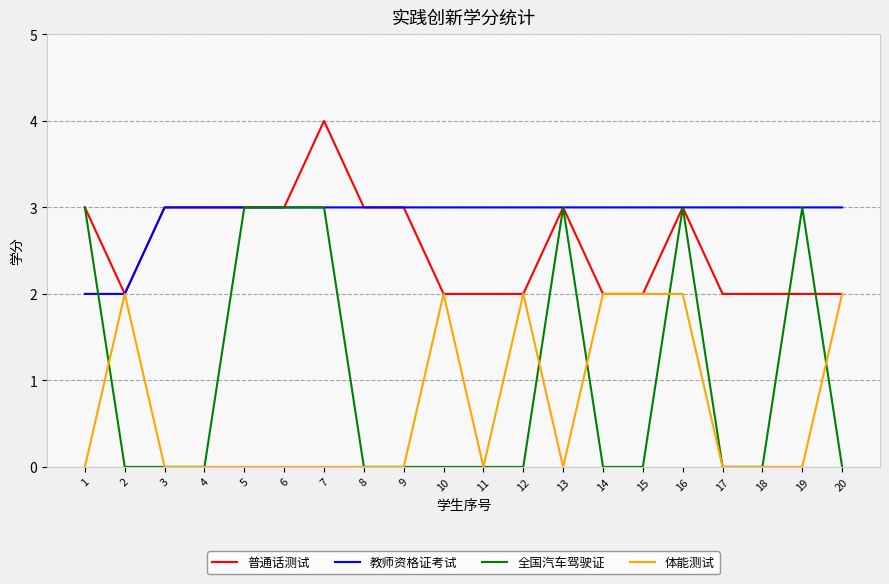

What is the total value across all series at 9?

6